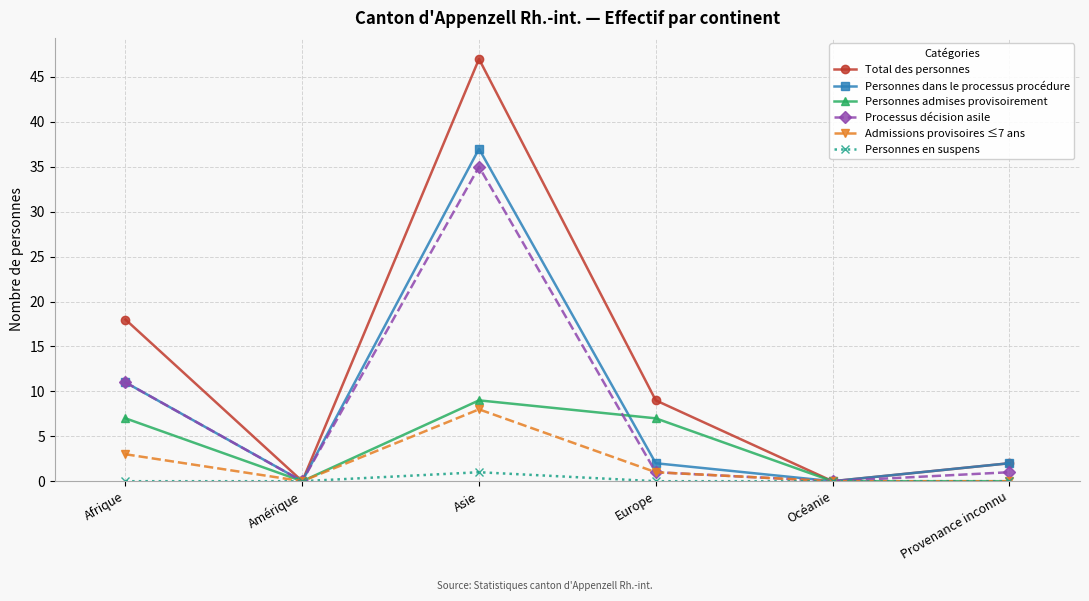

Reading left to right, what are all the values shown in this chart?

Total des personnes: 18	0	47	9	0	2
Personnes dans le processus procédure: 11	0	37	2	0	2
Personnes admises provisoirement: 7	0	9	7	0	0
Processus décision asile: 11	0	35	1	0	1
Admissions provisoires ≤7 ans: 3	0	8	1	0	0
Personnes en suspens: 0	0	1	0	0	0